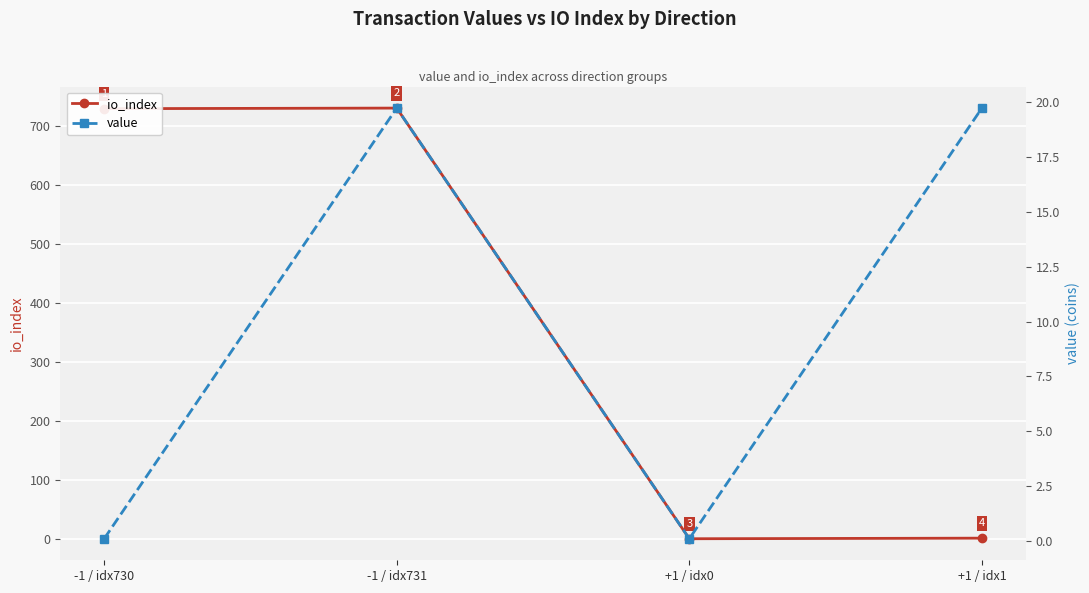

Where is io_index nearest to the value 365?

+1 / idx1